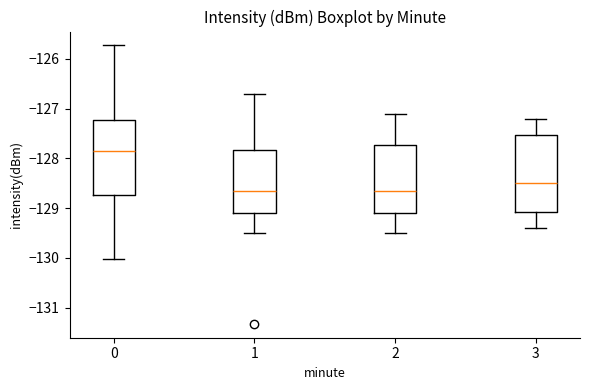

Where does the median line of the box at x = 0 sit on the y-axis? The values are not printed on the chart, so give them approximately, as read against the axis.

-127.8